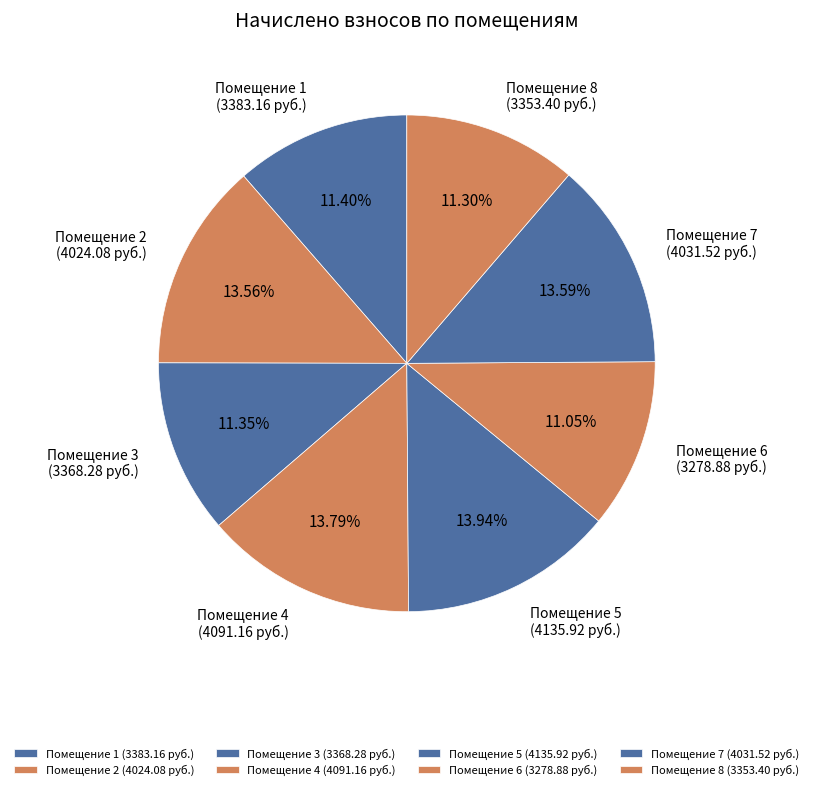

Does Помещение 2 (4024.08 руб.) account for over 50% of the chart?

No